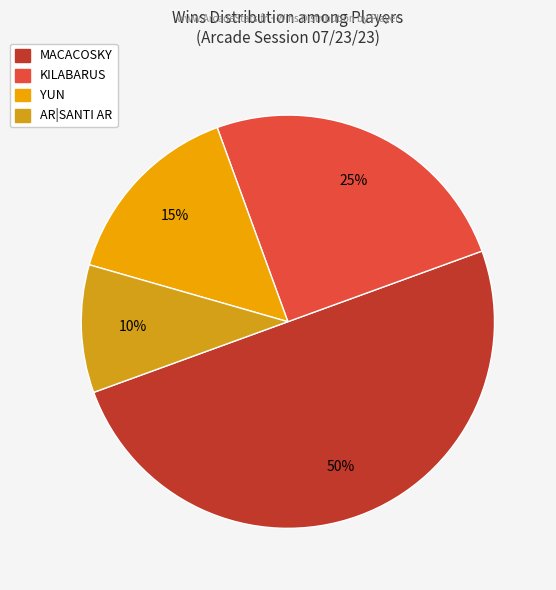

How many slices are in this pie chart?

4